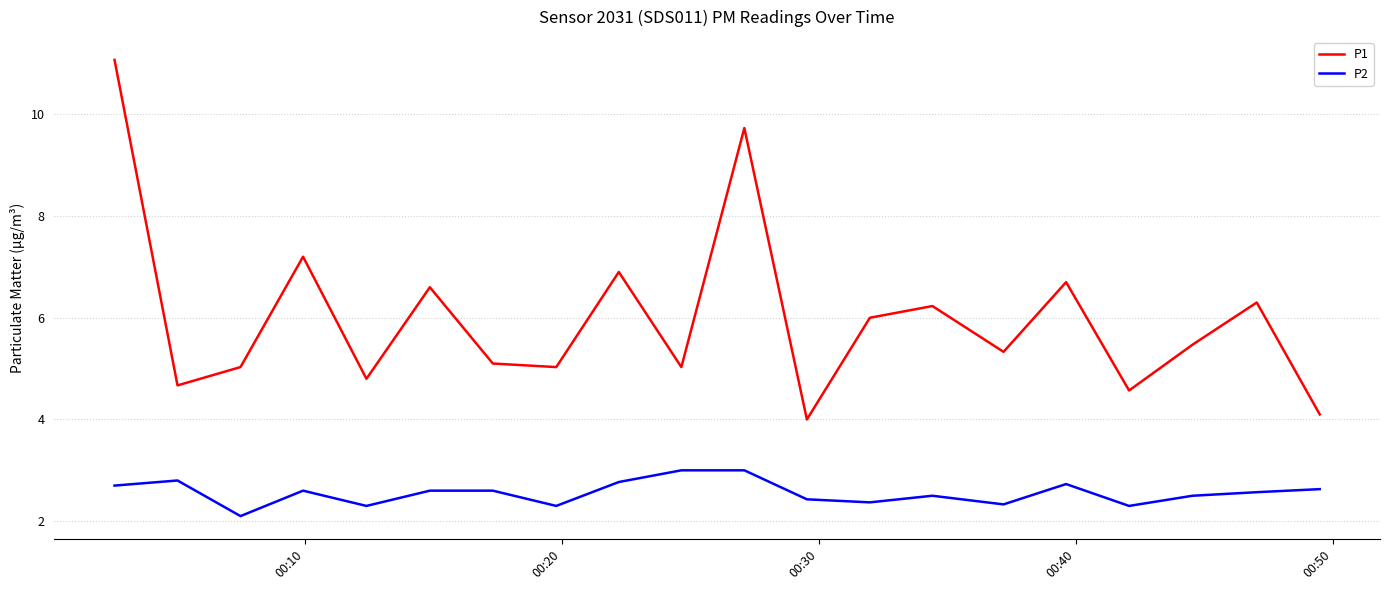

What is the lowest value of the P2 series?

2.1